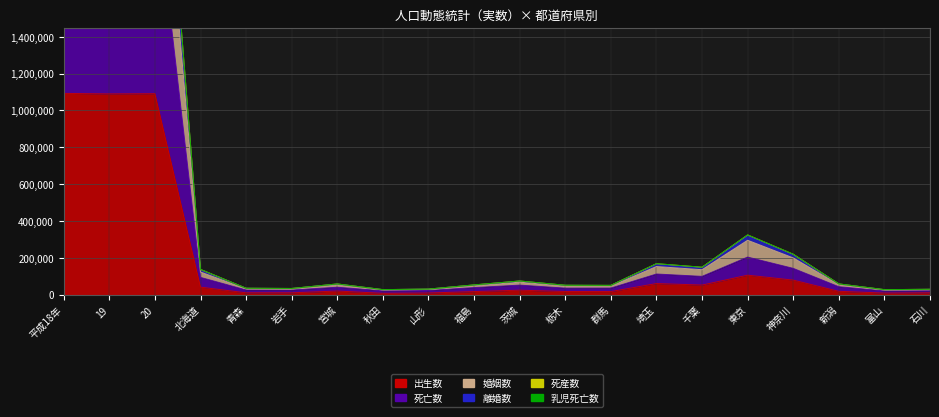

Which series has the largest total across all categories?

婚姻数